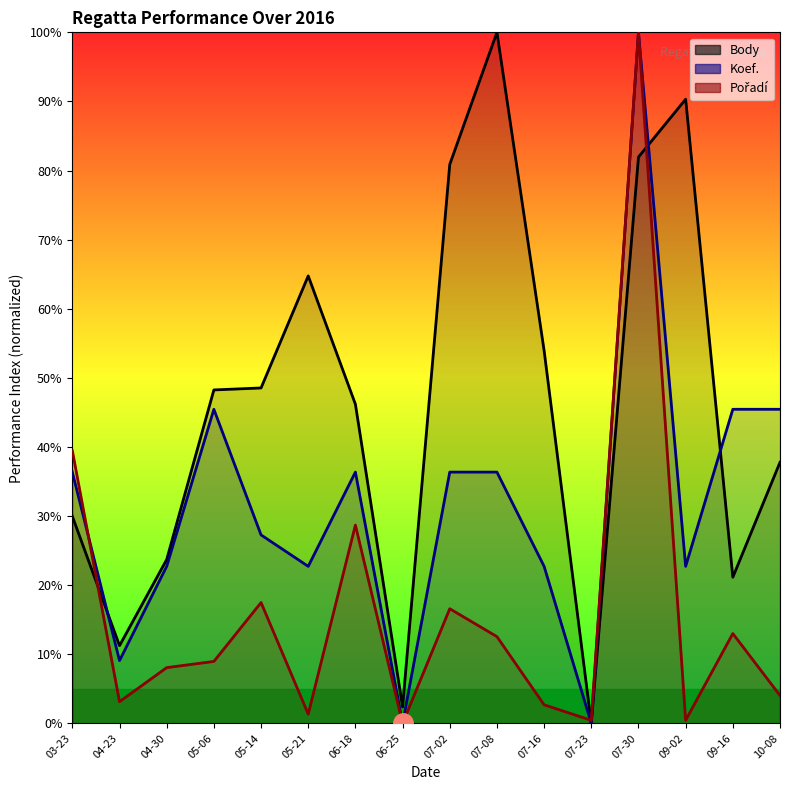

True or false: Koef. has a value of 66.7 at 10-08.

False